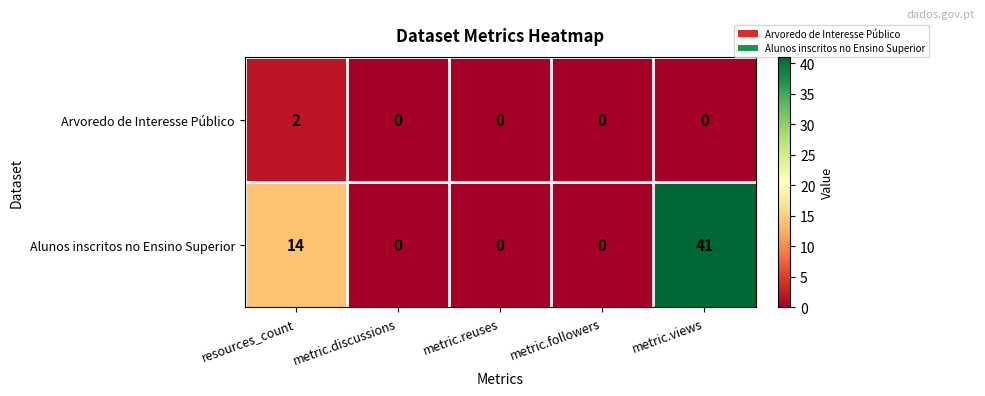

True or false: Arvoredo de Interesse Público has a value of 2 at resources_count.

True